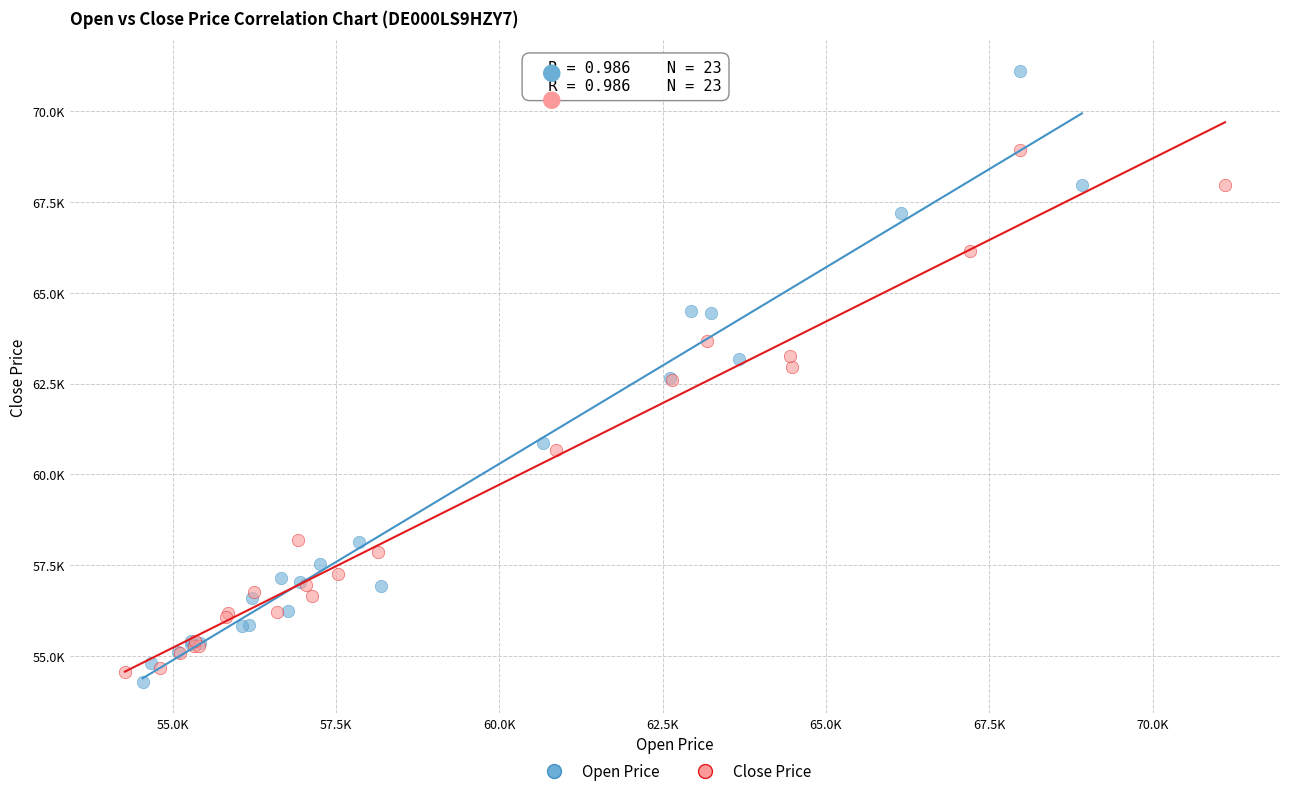

Which series has the widest spread of Y values?

Open Price